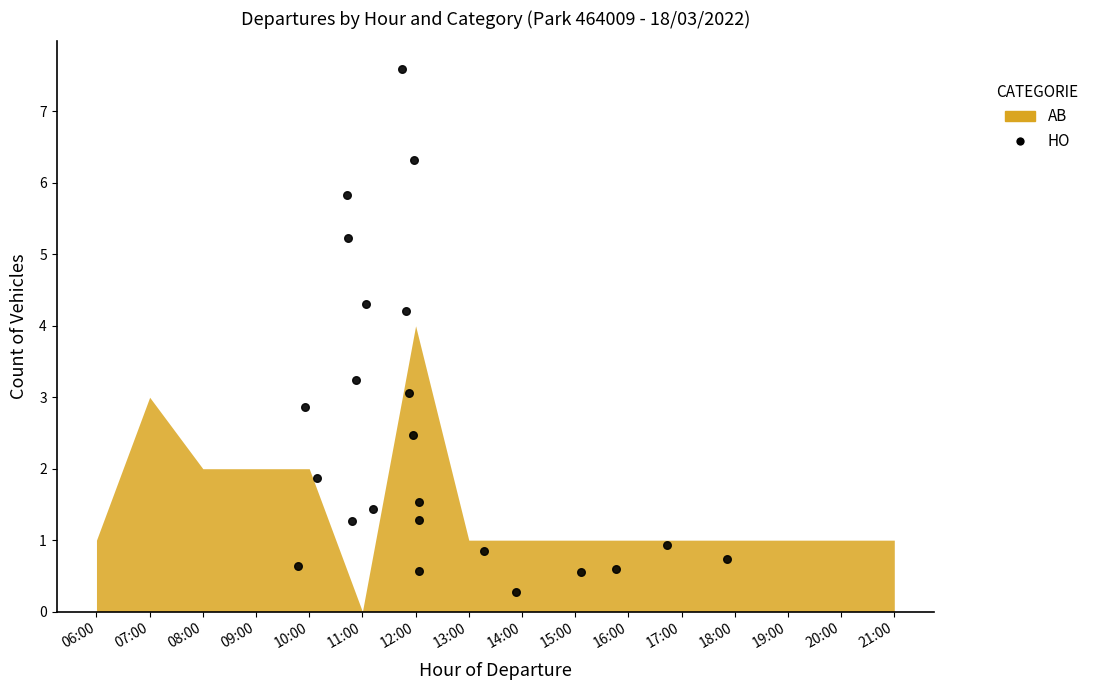

What is the range of X values (max minus min)?

8.1